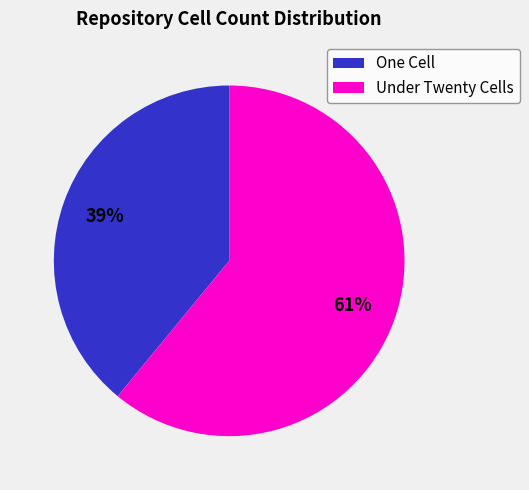

Count the number of slices in the pie.

2